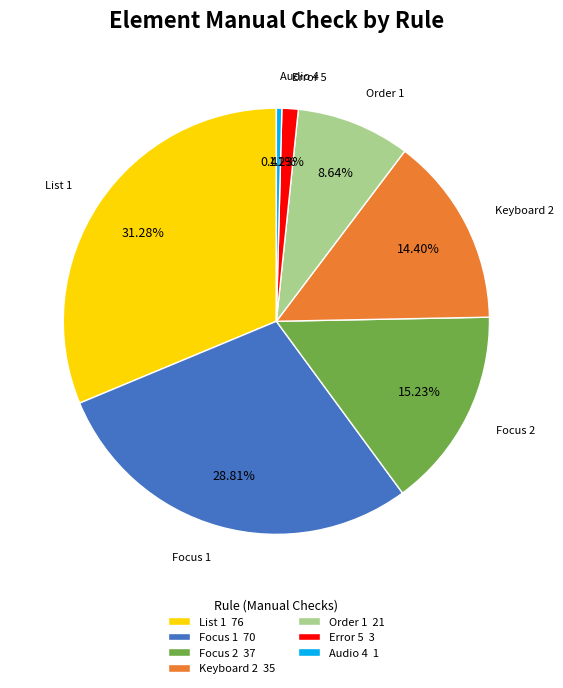

Does Focus 1 account for over 50% of the chart?

No